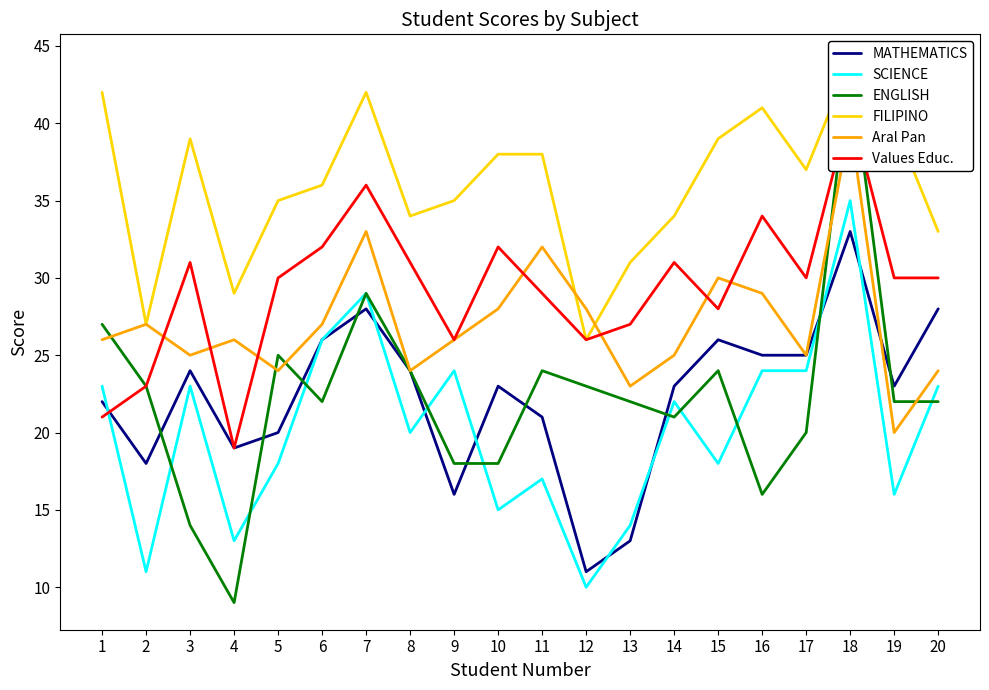

The value of FILIPINO at 4 is 29. True or false?

True